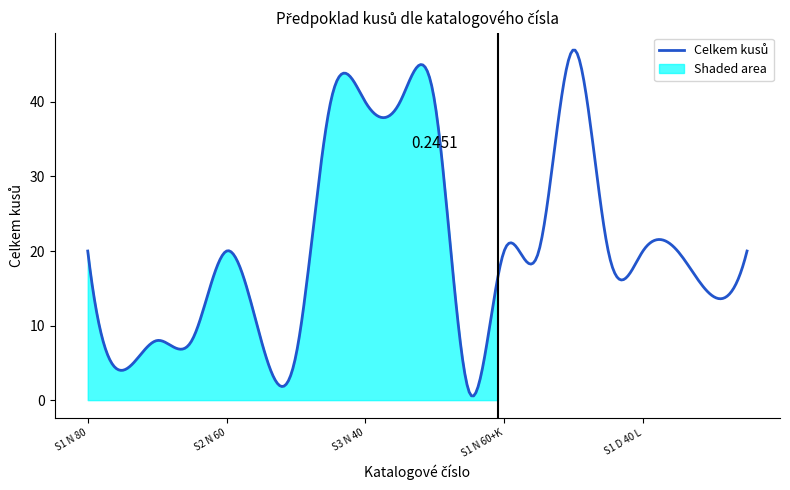

Reading left to right, list all the values displayed in this chart.

S1 N 80=20	S1 N 60=4	S1 N 40=8	S2 N 80=8	S2 N 60=20	S2 N 40=8	S3 N 80=6	S3 N 60=40	S3 N 40=40	S1 N 80+V=40	S1 N 60+V=40	S1 N 80+K=1	S1 N 60+K=20	S1 N 40+K=20	S1 D 80=47	S1 D 60=20	S1 D 40 L=20	S1 D 40 P=20	S2 D 80=14	S2 D 60=20